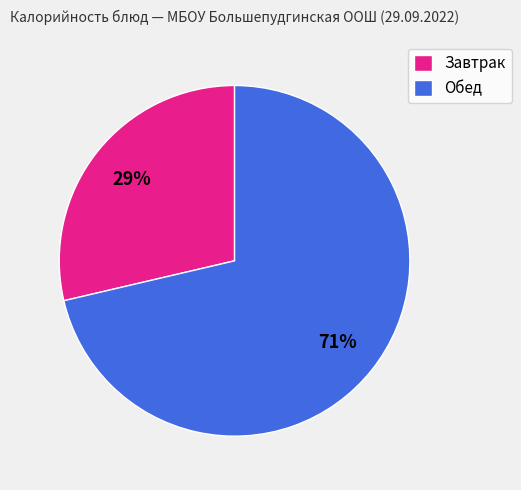

What is the ratio of the value at Завтрак to the value at Обед?

0.4